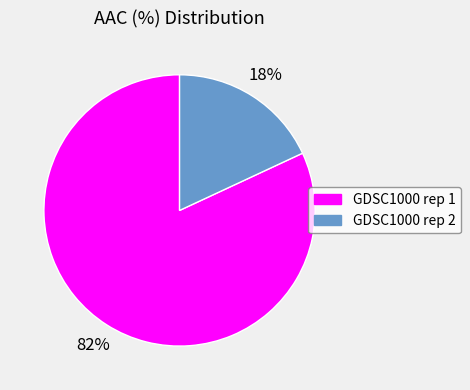

To the nearest percent, what is the difference between the largest and smallest slice percentages?

64%